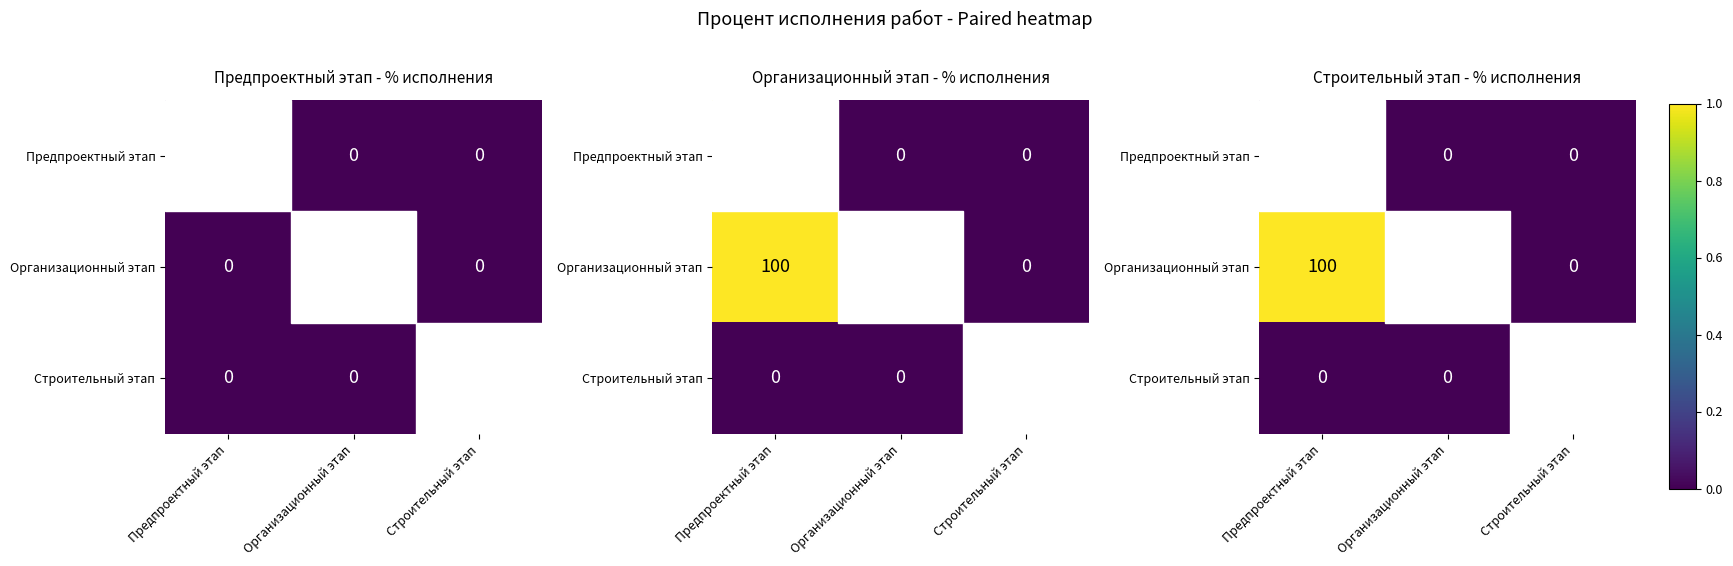

How many data points does each series have?

3